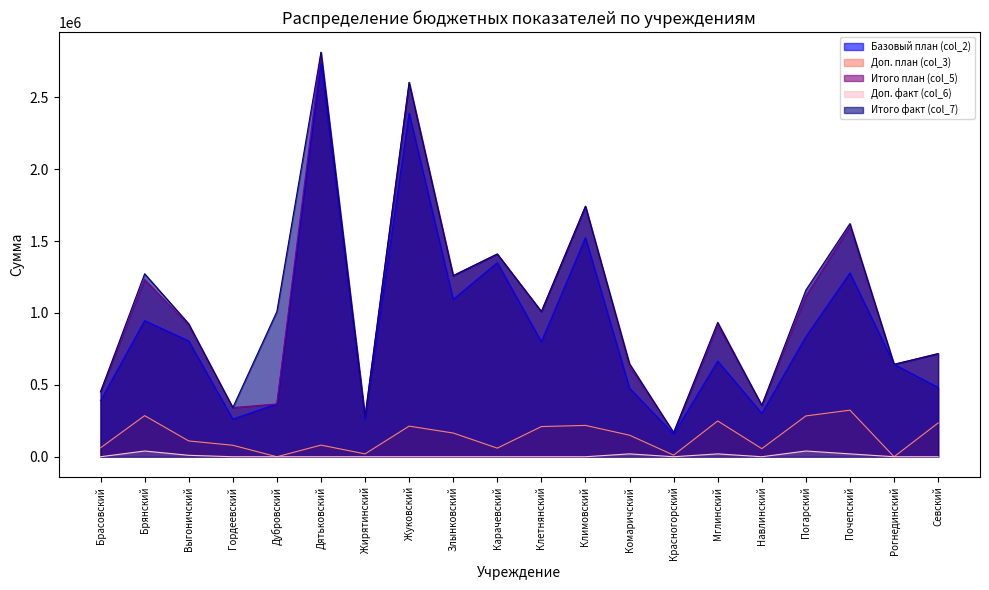

What is the spread (max minus min) of values at Жирятинский?

280000.0